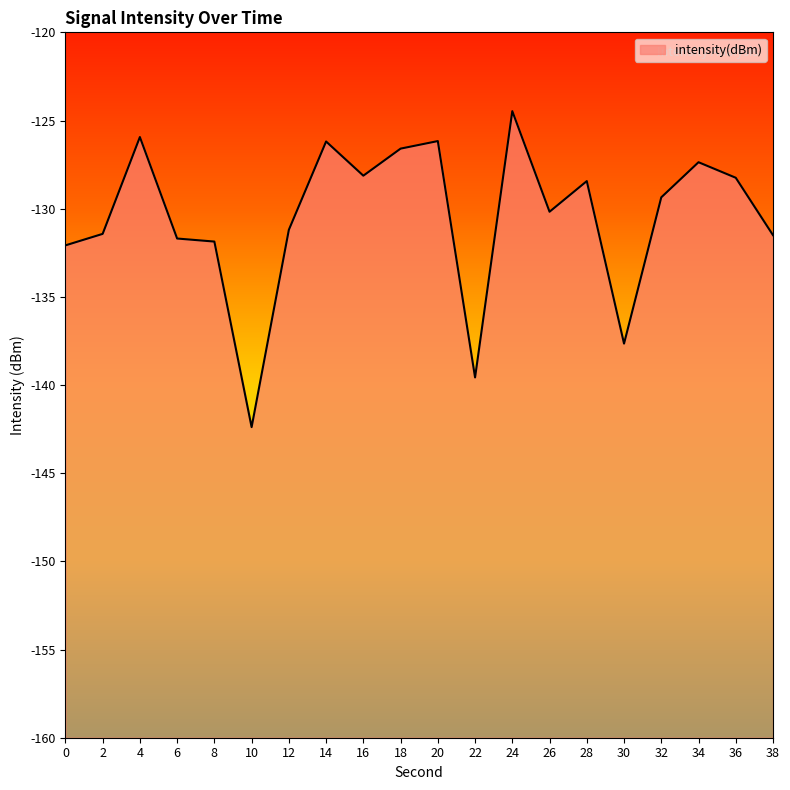

Reading left to right, what are all the values shown in this chart?

0=-132.1	2=-131.4	4=-125.9	6=-131.7	8=-131.9	10=-142.4	12=-131.2	14=-126.2	16=-128.1	18=-126.6	20=-126.2	22=-139.6	24=-124.5	26=-130.2	28=-128.4	30=-137.7	32=-129.4	34=-127.4	36=-128.2	38=-131.5